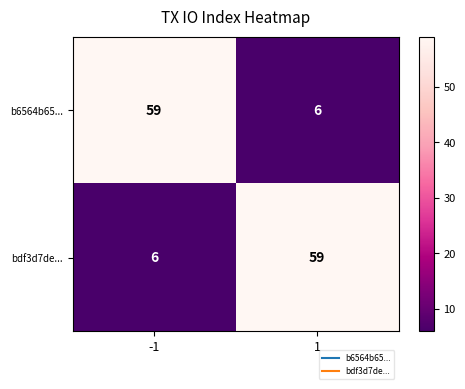

What is the sum of the b6564b65... values at 1 and -1?

65